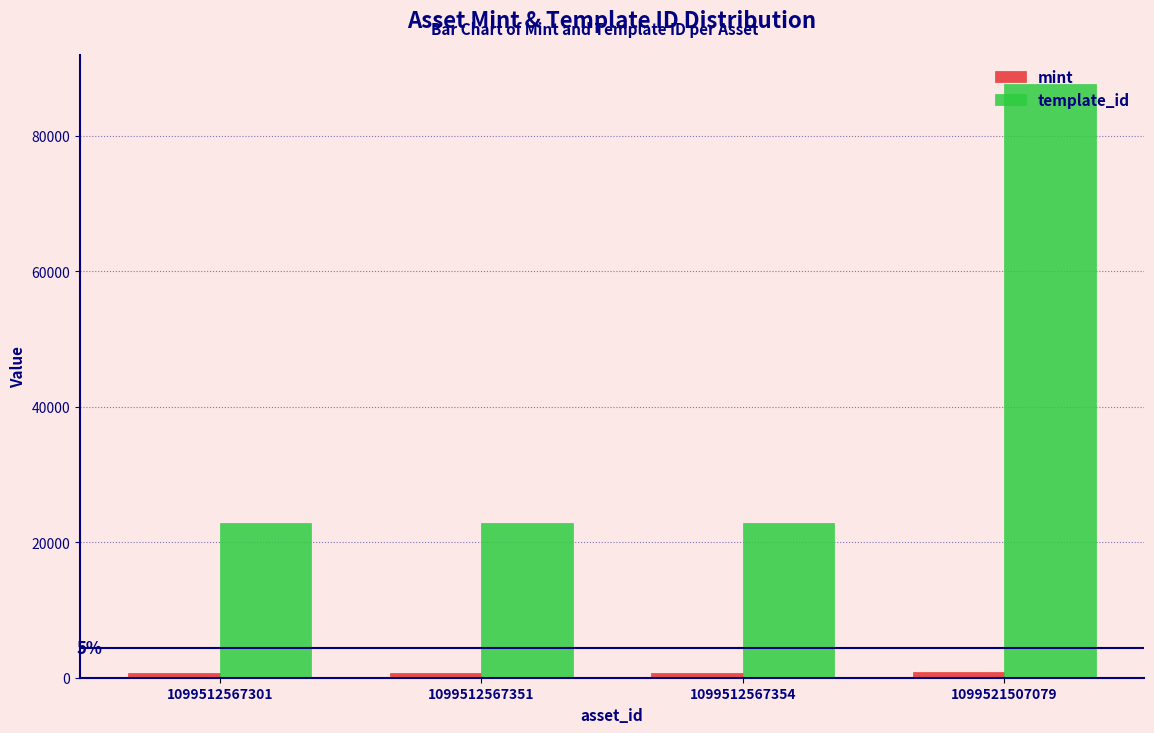

What is the difference between the template_id values at 1099512567354 and 1099521507079?

64708